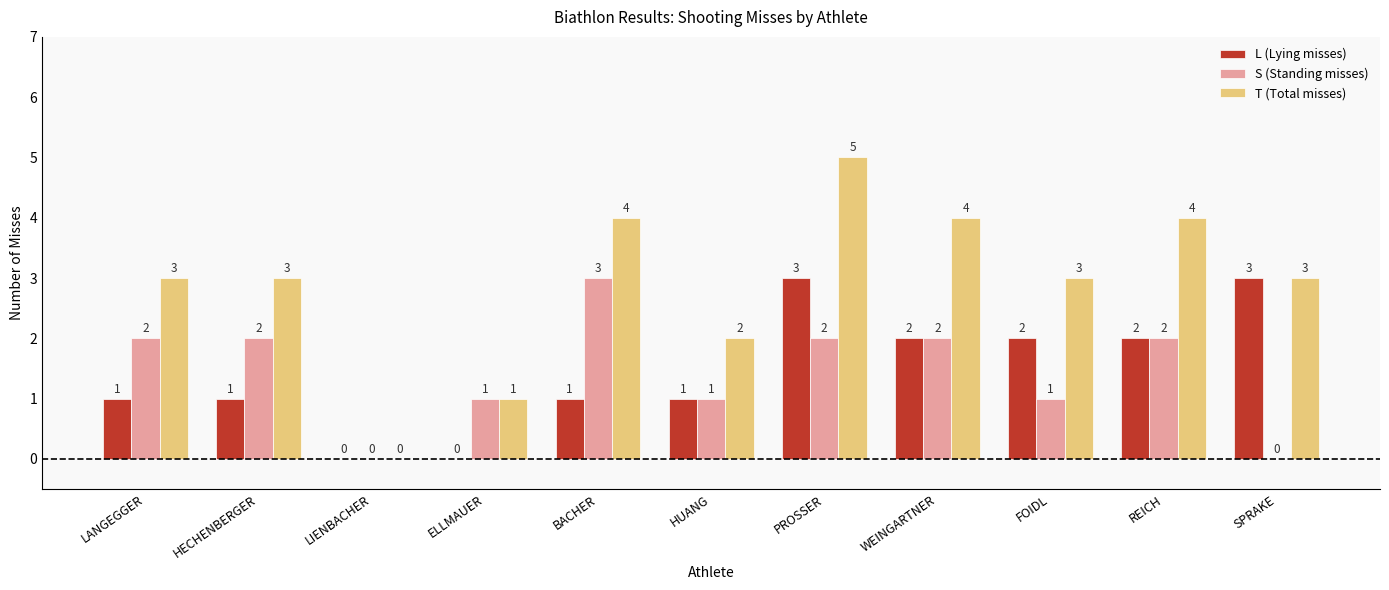

What is the sum of the S (Standing misses) values at PROSSER and FOIDL?

3